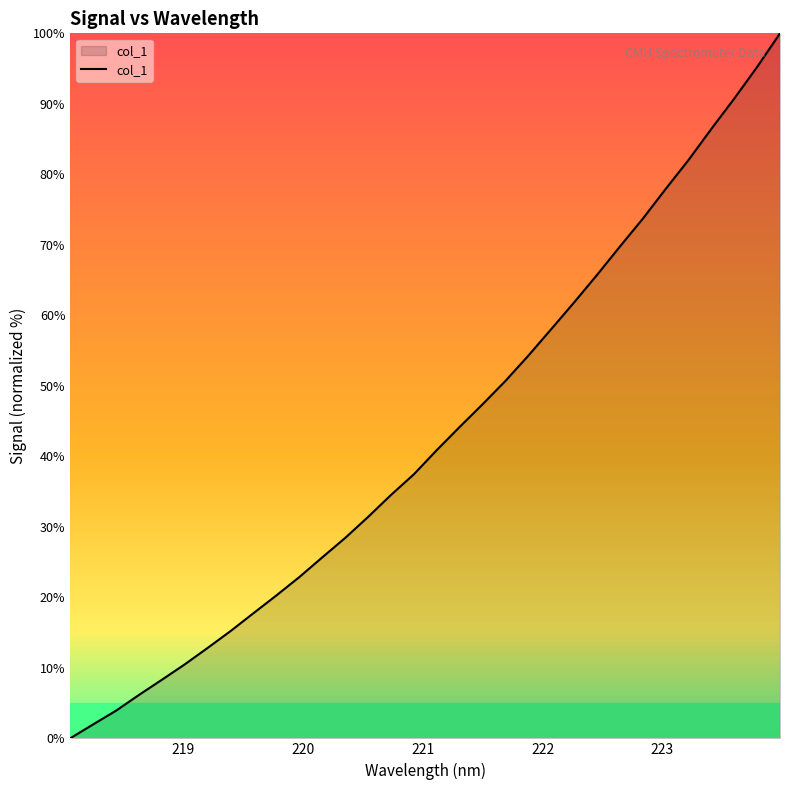

Reading left to right, list all the values displayed in this chart.

0.0	2.0	3.9	6.2	8.3	10.5	12.8	15.2	17.8	20.3	22.9	25.7	28.4	31.4	34.5	37.5	40.9	44.2	47.4	50.7	54.3	58.0	61.8	65.7	69.8	73.7	77.9	82.0	86.5	90.7	95.2	100.0